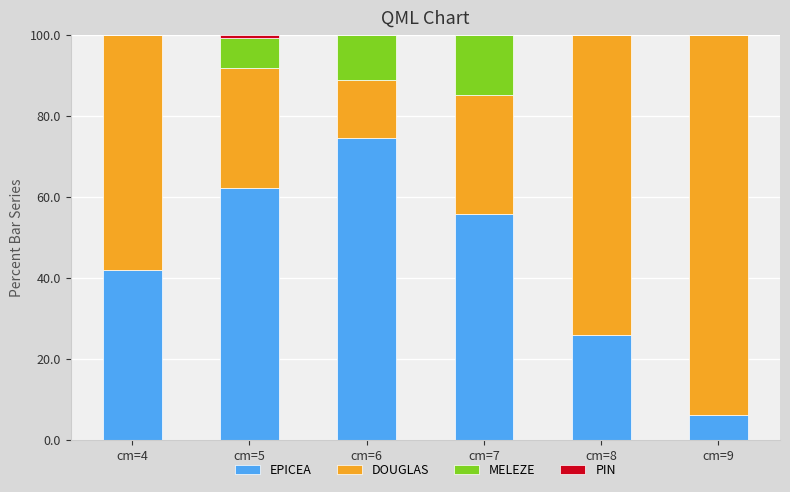

Which category has the highest value in the EPICEA series?

cm=6